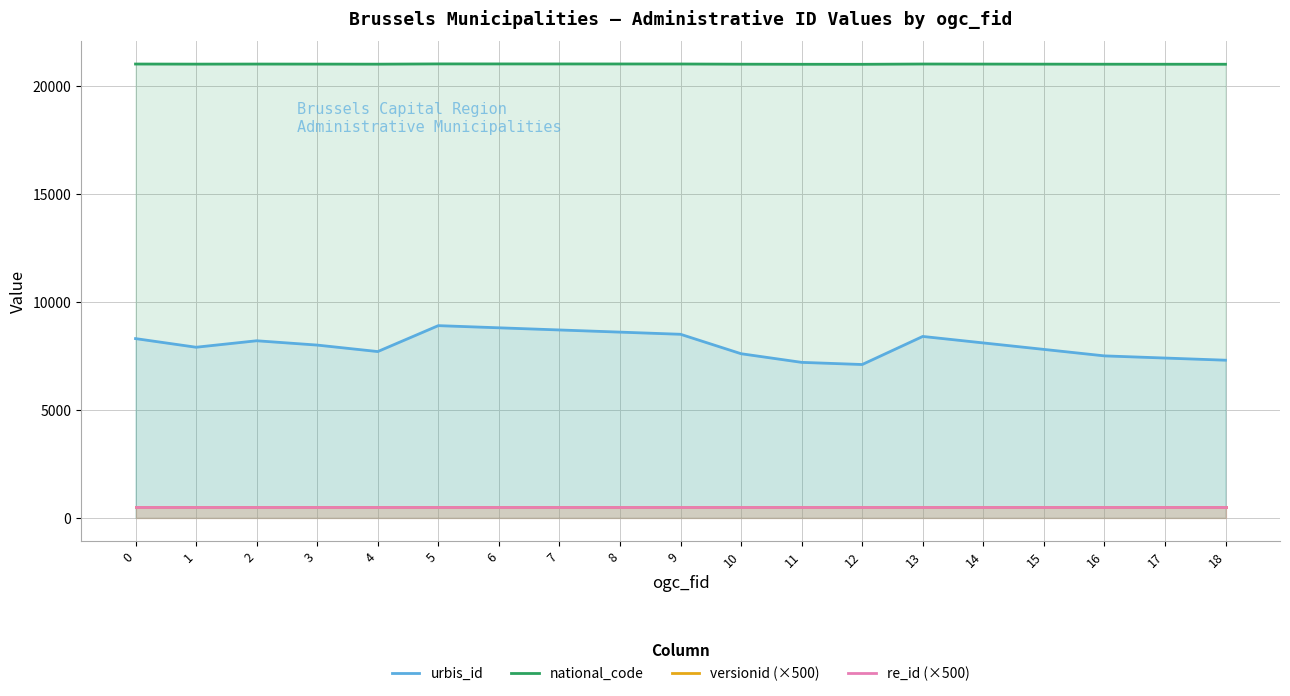

What is the highest value of the versionid (×500) series?

500